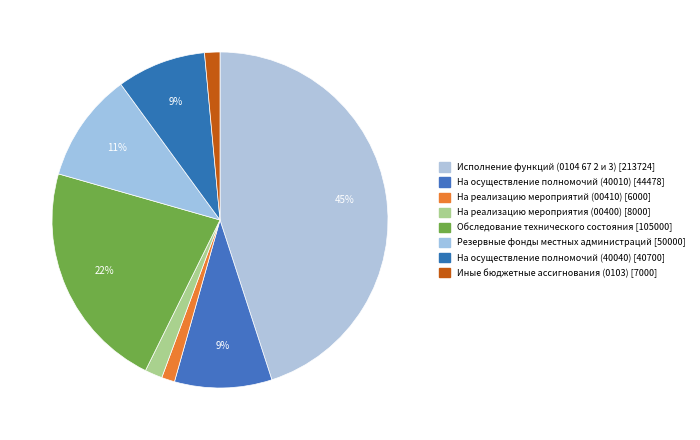

Which slice is the smallest?

На реализацию мероприятий (00410)